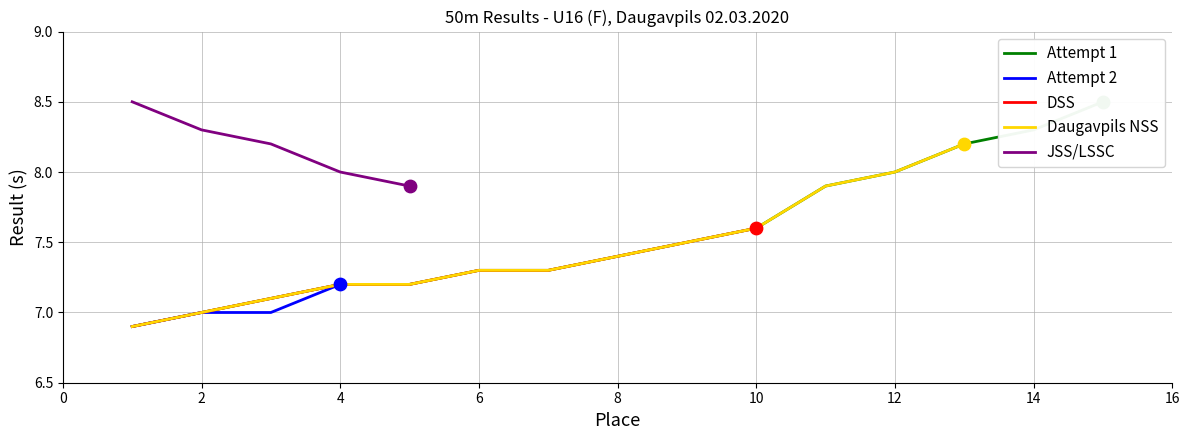

Between 5 and 1, which is larger?

5